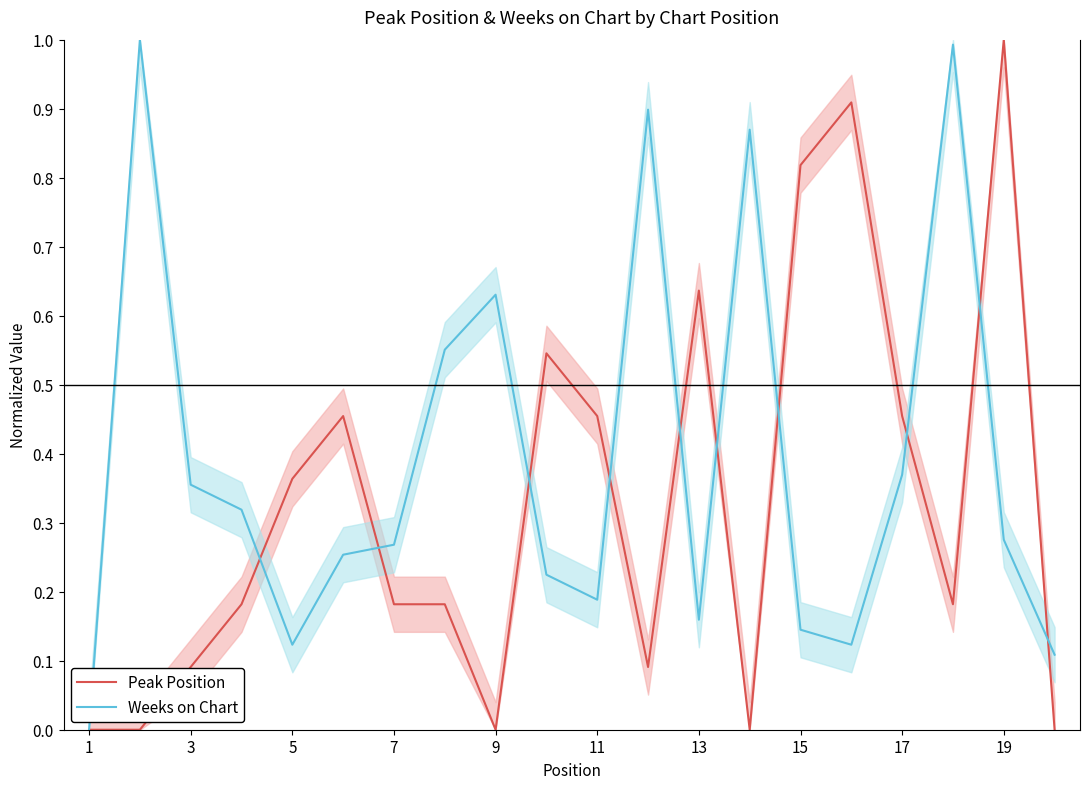

True or false: Weeks on Chart and Peak Position intersect in this chart.

True